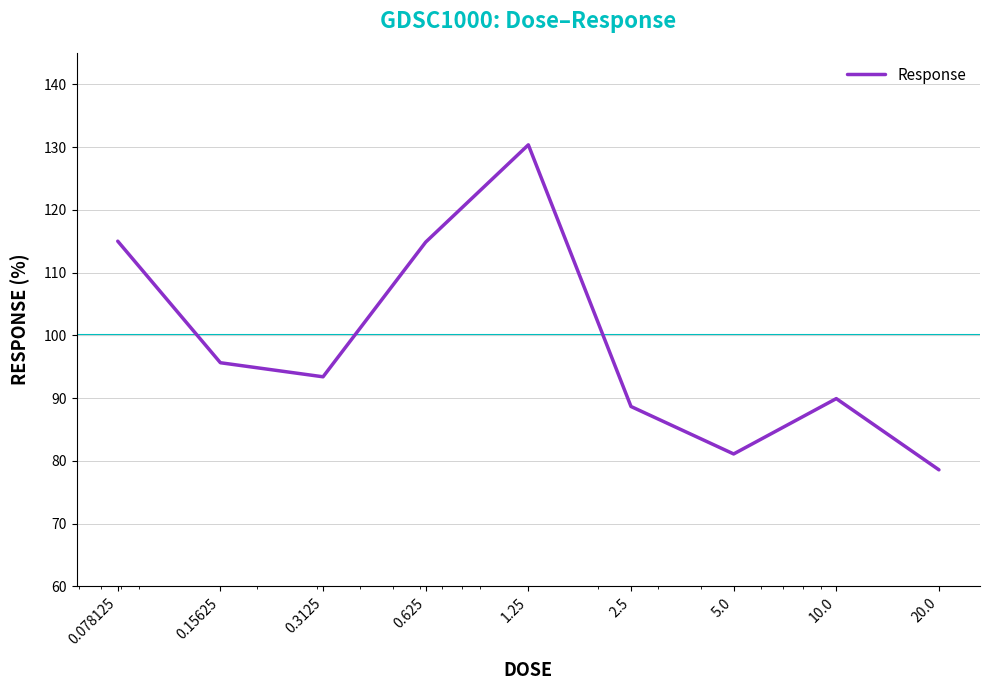

What is the maximum value shown in the chart?

130.4